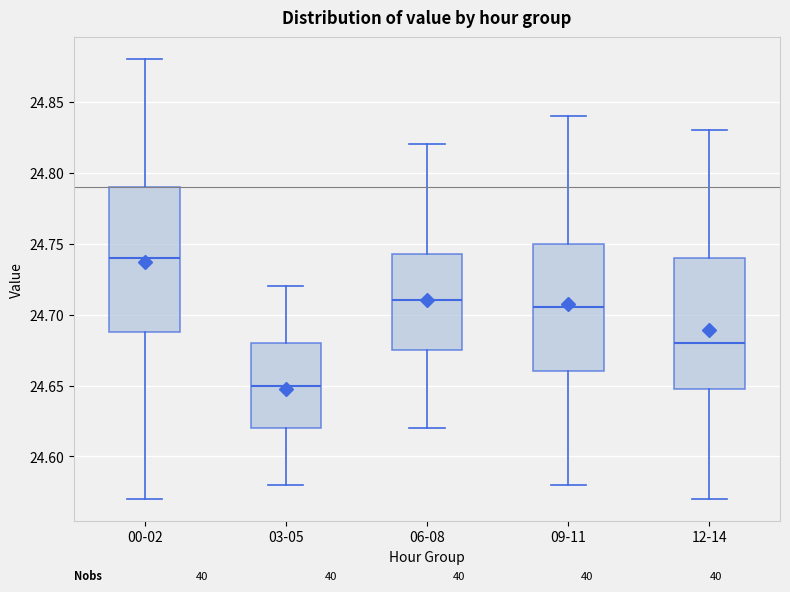

Reading left to right, transcribe this box plot: for each box, give where its median line is, the range the box spans, and where its two whiskers end, as read against the y-axis. The values are not printed on the chart, so give them approximately, as read against the axis.

00-02: median 24.740, box 24.690 to 24.790, whiskers 24.570 to 24.880
03-05: median 24.650, box 24.620 to 24.680, whiskers 24.580 to 24.720
06-08: median 24.710, box 24.675 to 24.745, whiskers 24.620 to 24.820
09-11: median 24.705, box 24.660 to 24.750, whiskers 24.580 to 24.840
12-14: median 24.680, box 24.650 to 24.740, whiskers 24.570 to 24.830